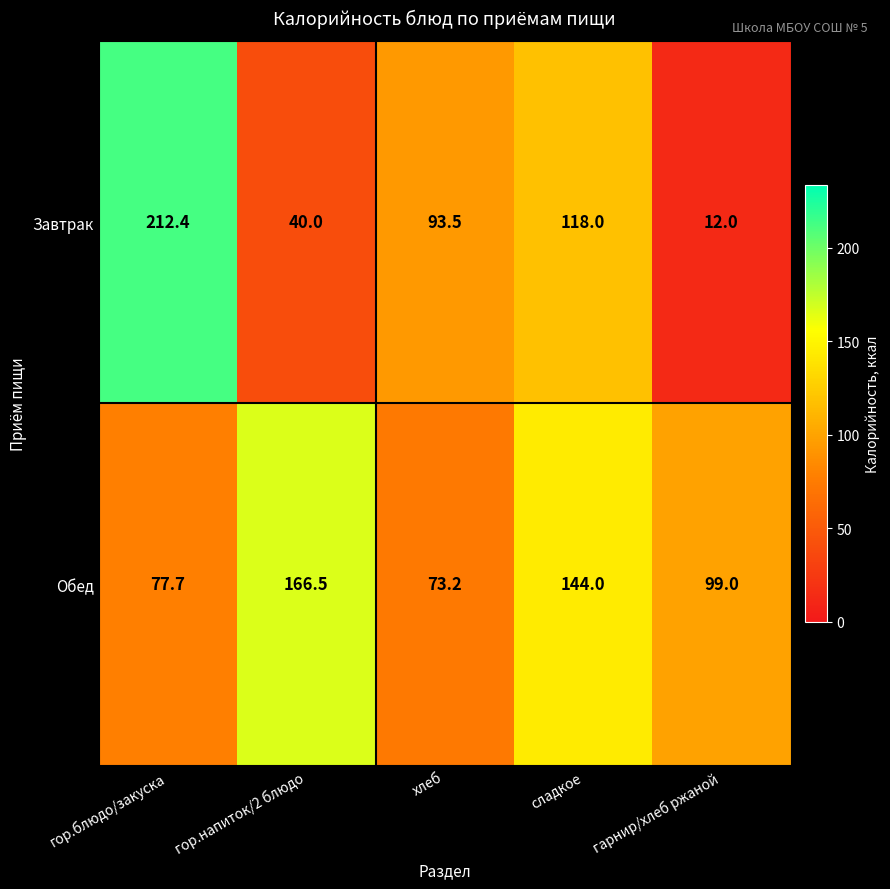

List the series in order of their peak value, highest first.

Завтрак, Обед